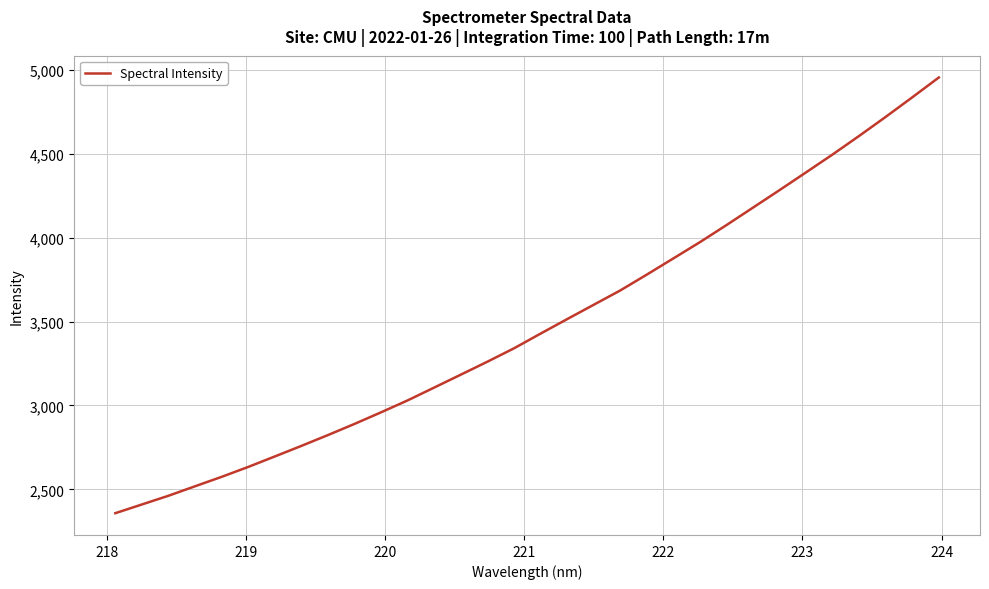

What is the maximum value shown in the chart?

4954.7